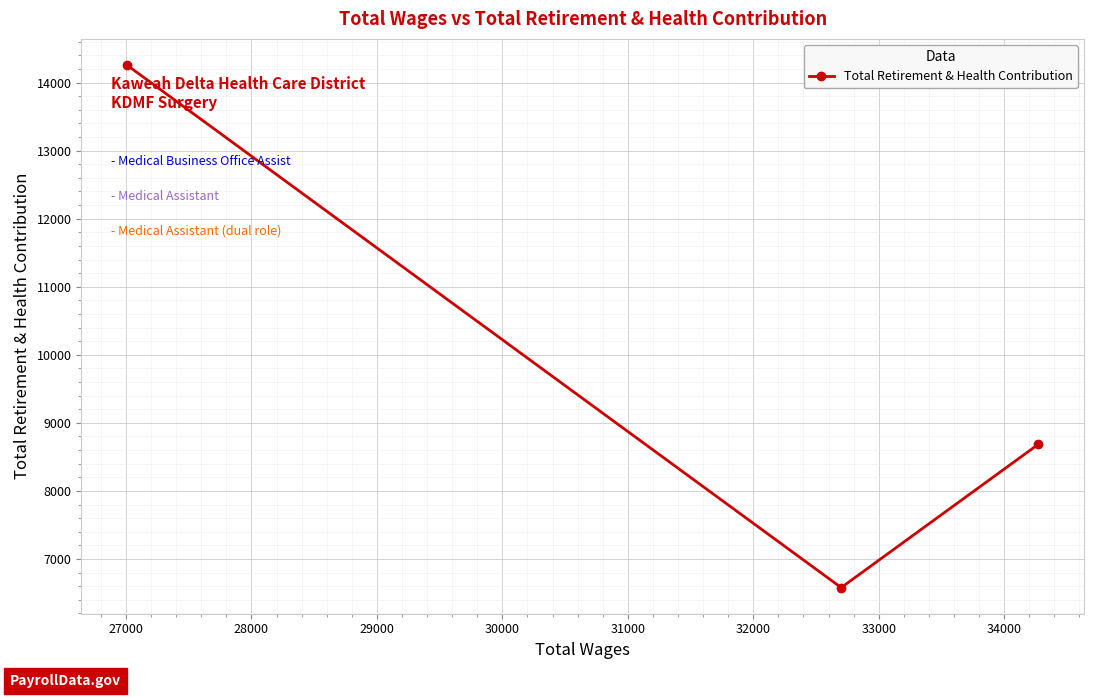

What is the value of the 3rd point from the left?

8686